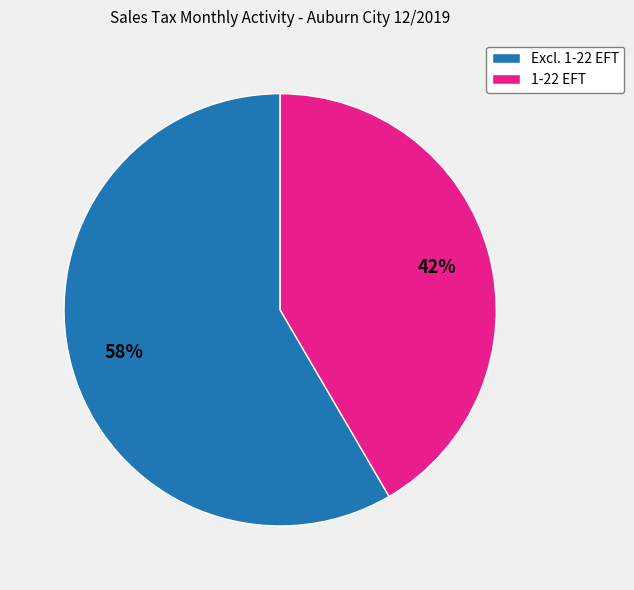

Combined, do Excl. 1-22 EFT and 1-22 EFT account for over 50%?

Yes